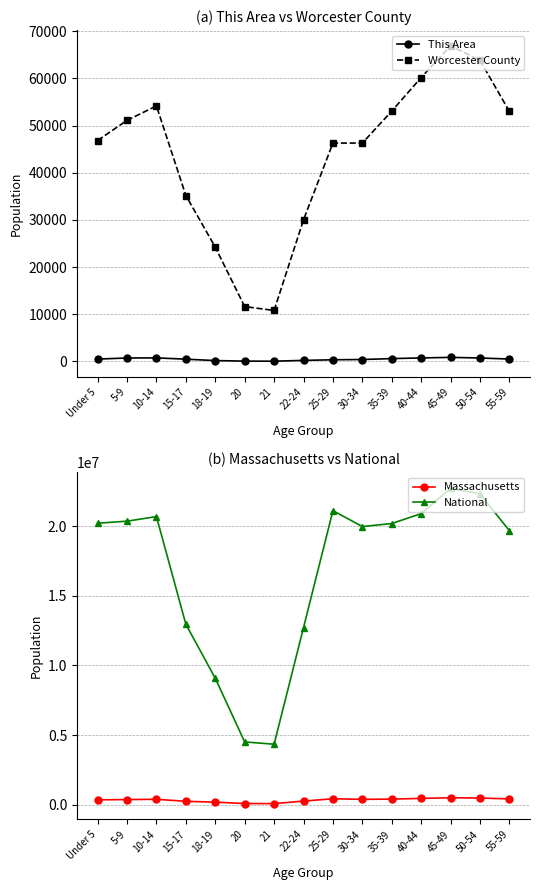

True or false: National has more than 2 interior local peaks.

True